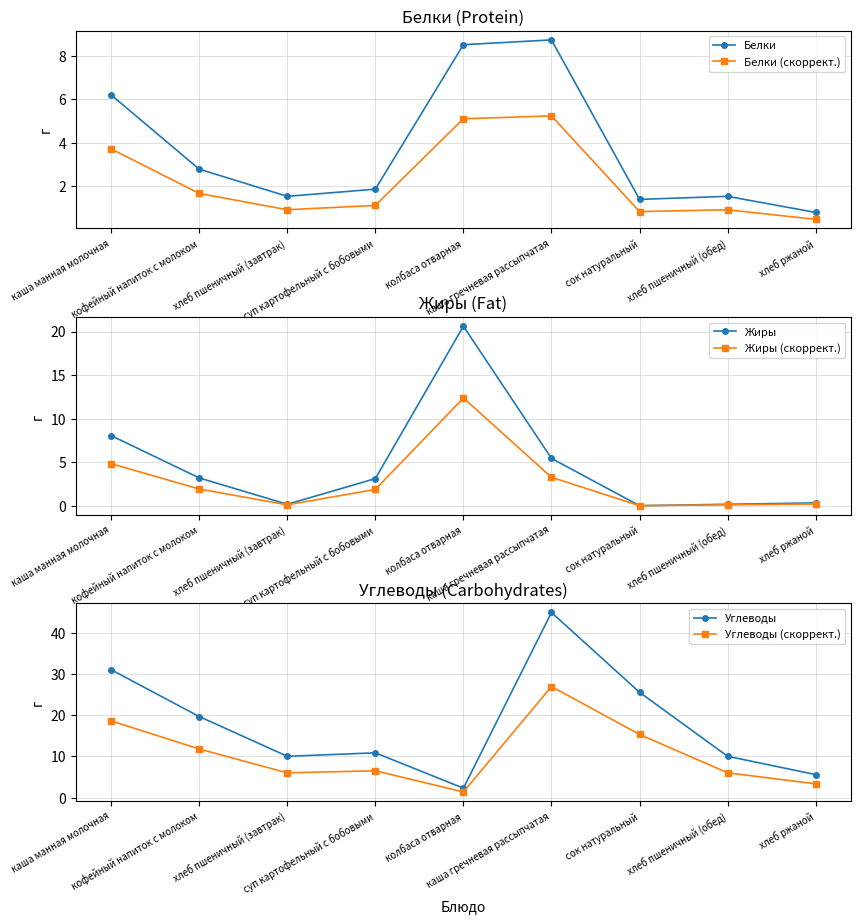

What is the value of the Углеводы (скоррект.) point at the 9th from the left?

3.4